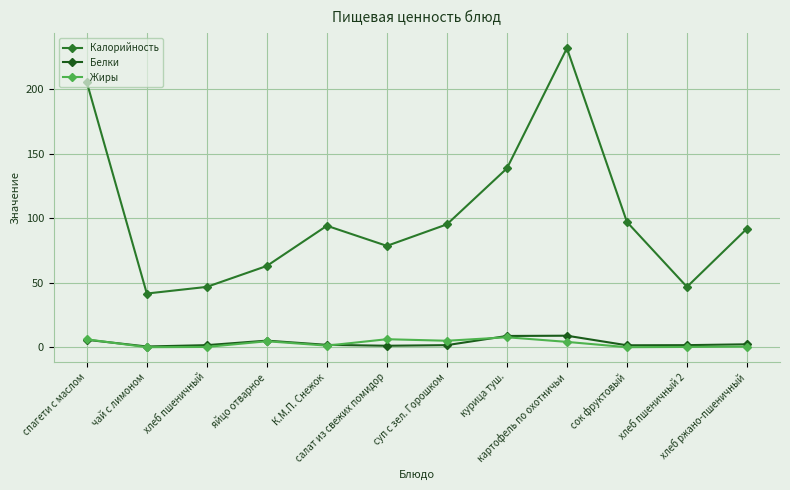

Which series changed the most between хлеб пшеничный and салат из свежих помидор?

Калорийность